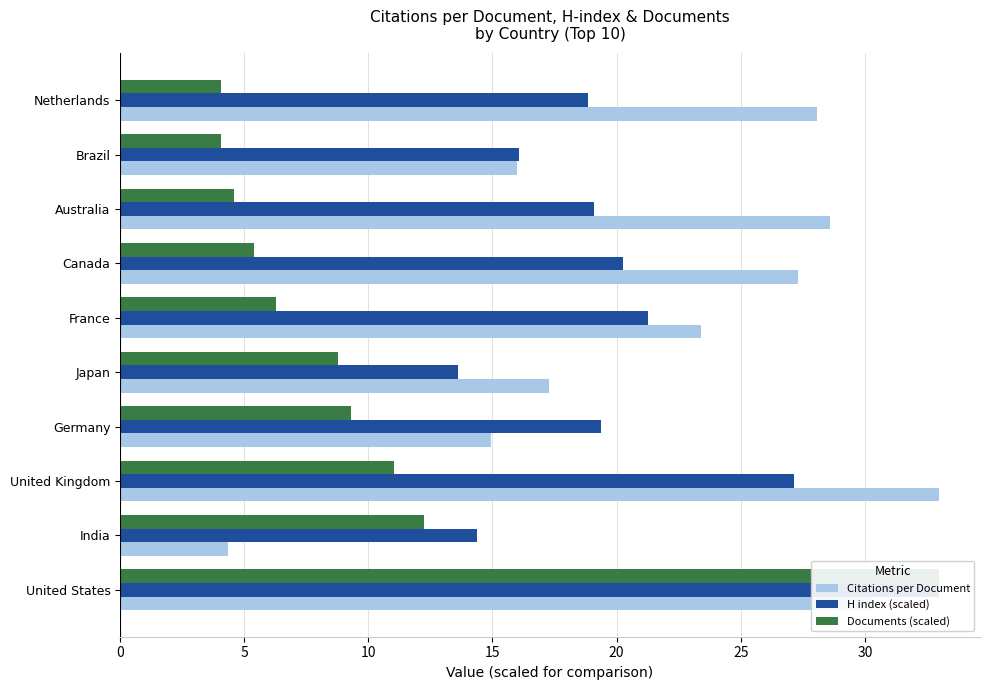

Reading left to right, extract all data points from this chart.

Citations per Document: 30.3	4.3	33.0	14.9	17.3	23.4	27.3	28.6	16.0	28.1
H index (scaled): 33.0	14.4	27.1	19.4	13.6	21.3	20.3	19.1	16.0	18.9
Documents (scaled): 33.0	12.2	11.1	9.3	8.8	6.3	5.4	4.6	4.1	4.1